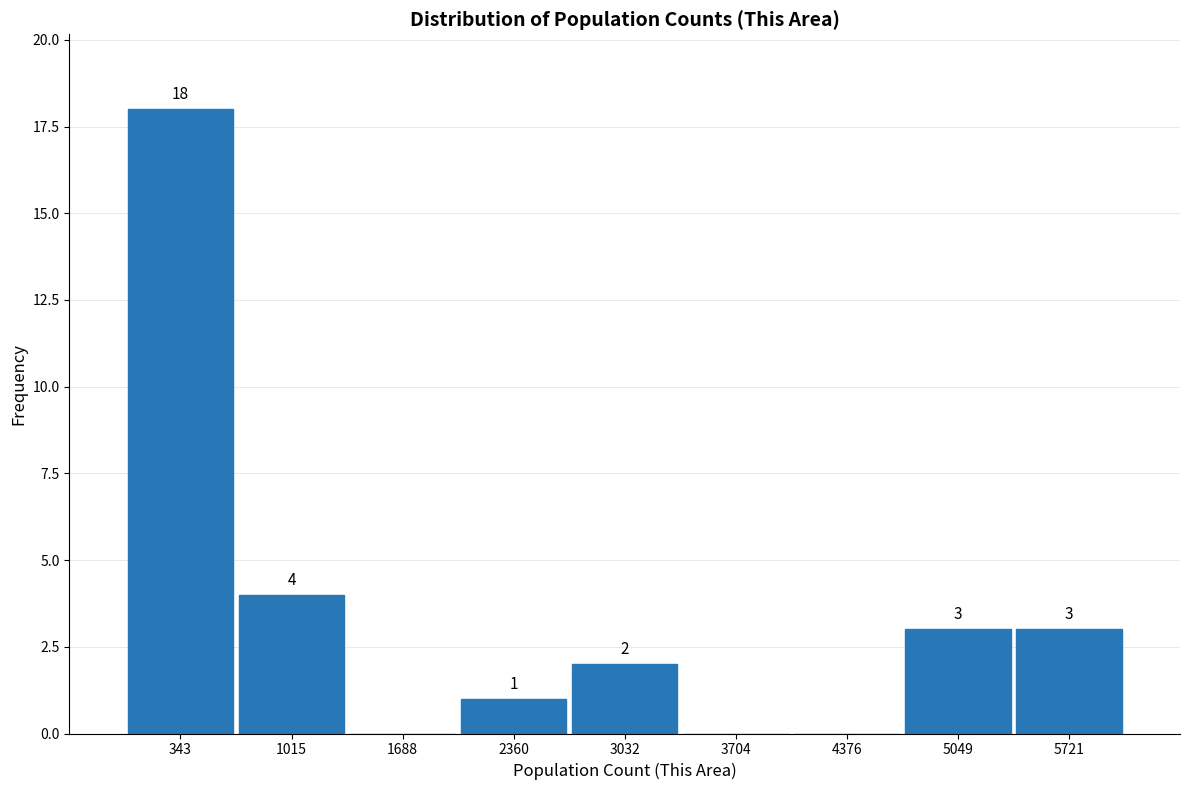

Over which range of the x-axis is the bar tallest?

0 to 700